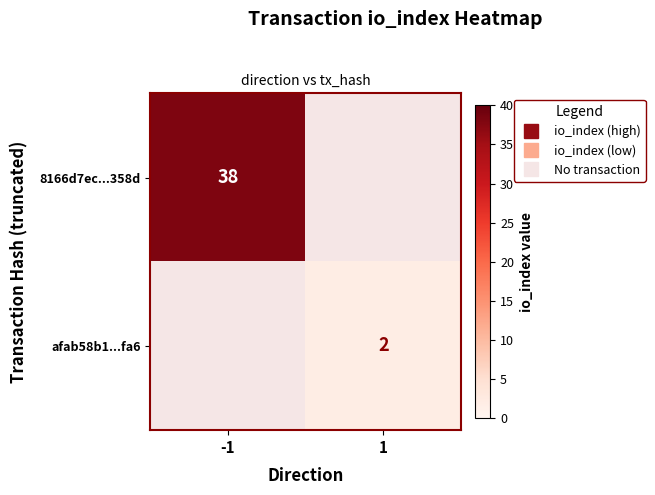

What is the sum of all 8166d7ec...358d values?

38